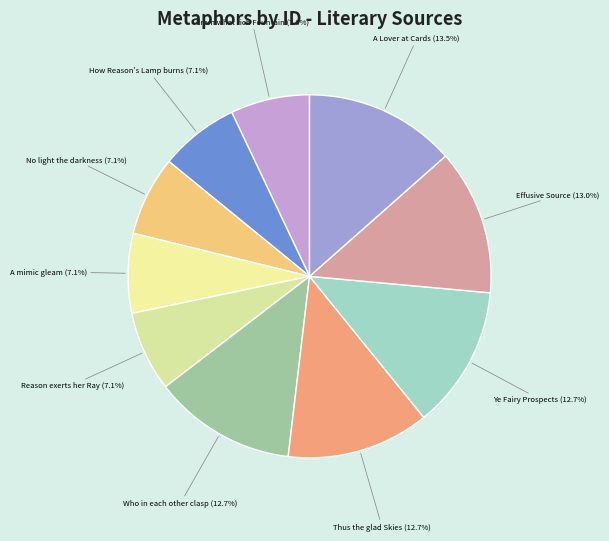

Does any single category account for the majority?

No